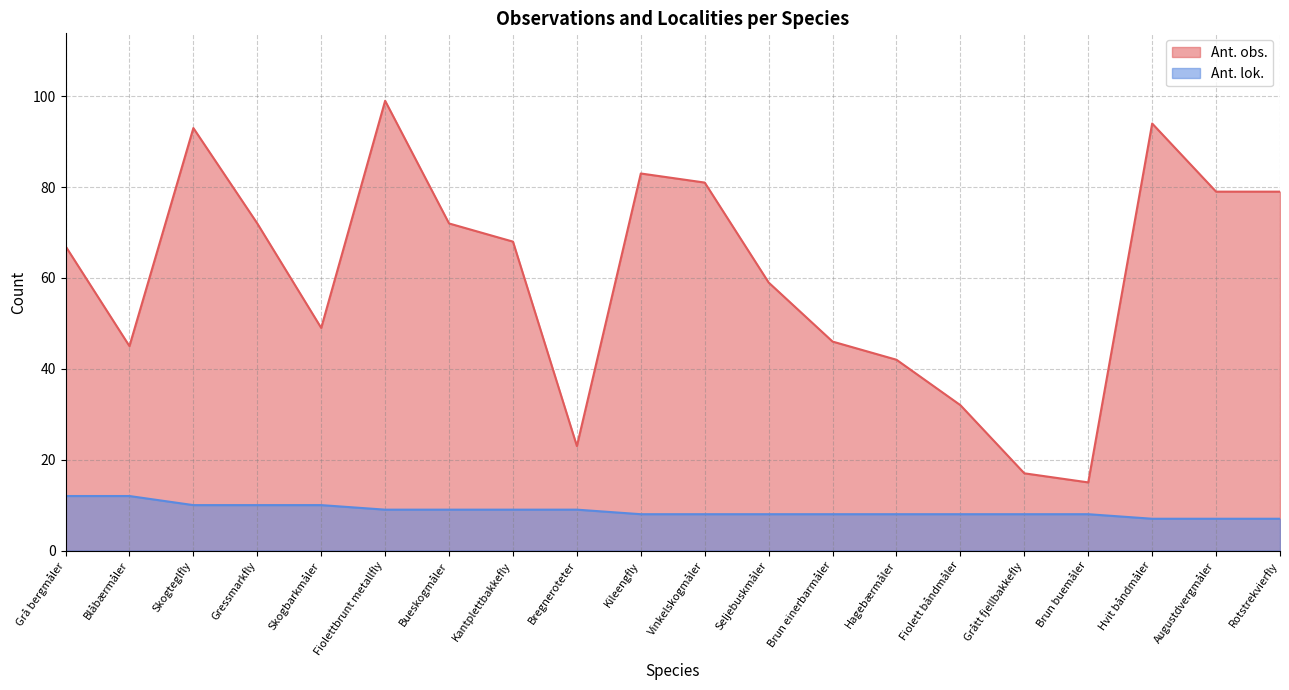

True or false: Ant. lok. has more than 2 points higher than both neighbors.

False